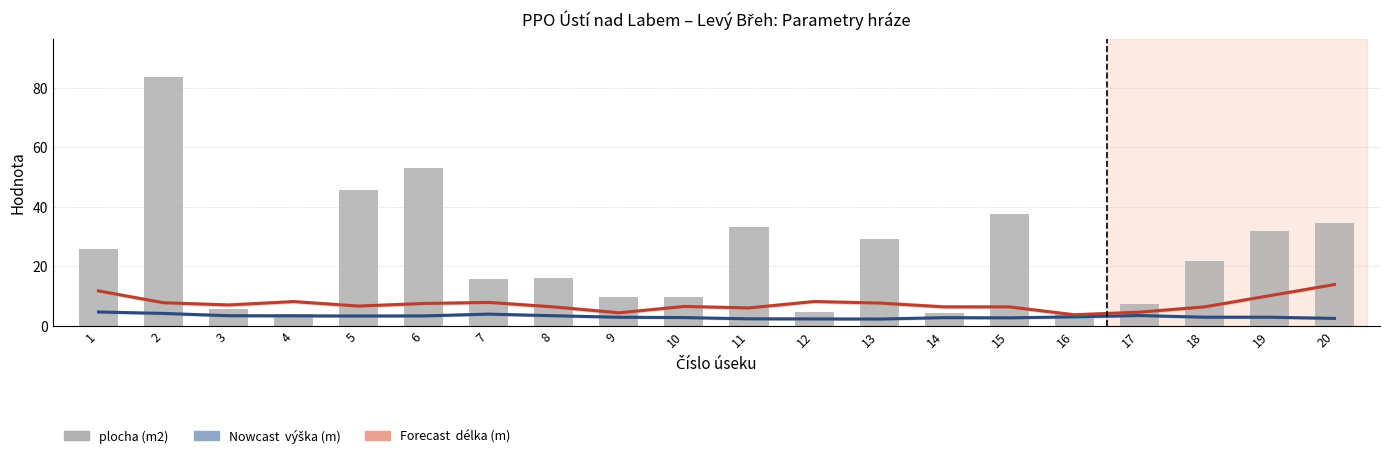

Between 6 and 7, which is larger?

7